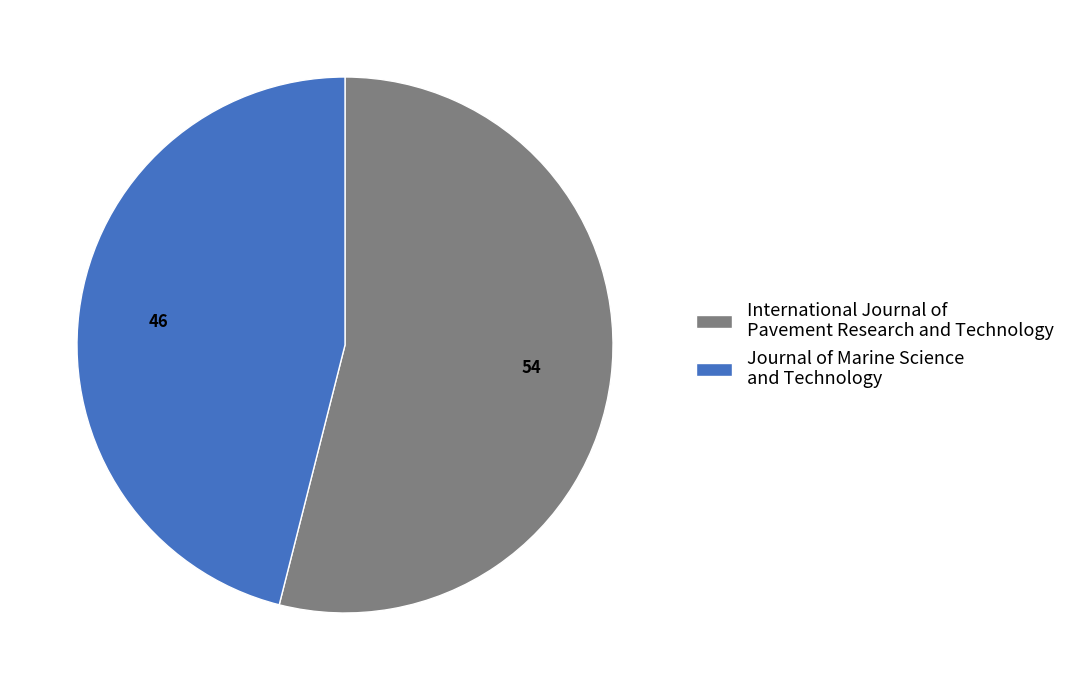

True or false: International Journal of Pavement Research and Technology accounts for 54% of the total.

True